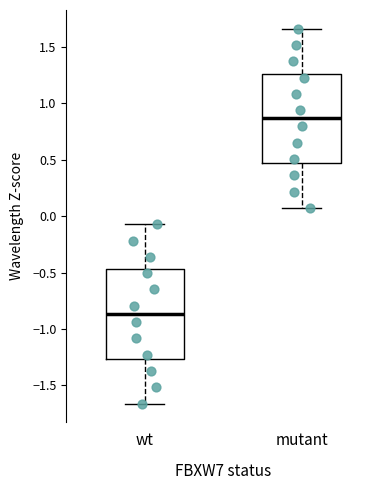

Reading left to right, transcribe this box plot: for each box, give where its median line is, the range the box spans, and where its two whiskers end, as read against the y-axis. The values are not printed on the chart, so give them approximately, as read against the axis.

wt: median -0.85, box -1.25 to -0.45, whiskers -1.65 to -0.05
mutant: median 0.85, box 0.45 to 1.25, whiskers 0.05 to 1.65